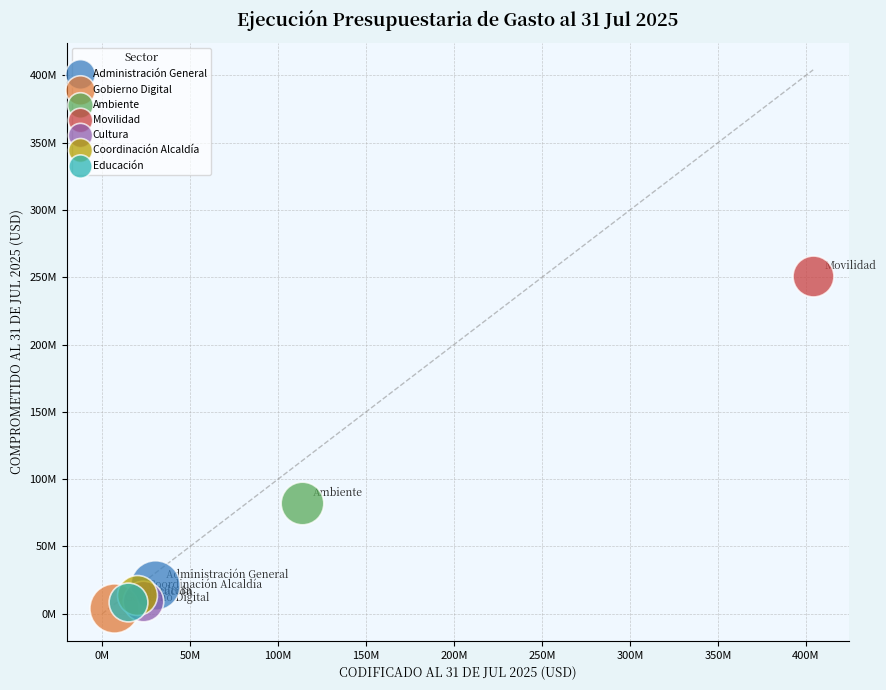

What are all the series names shown in the legend?

Administración General, Gobierno Digital, Ambiente, Movilidad, Cultura, Coordinación Alcaldía, Educación